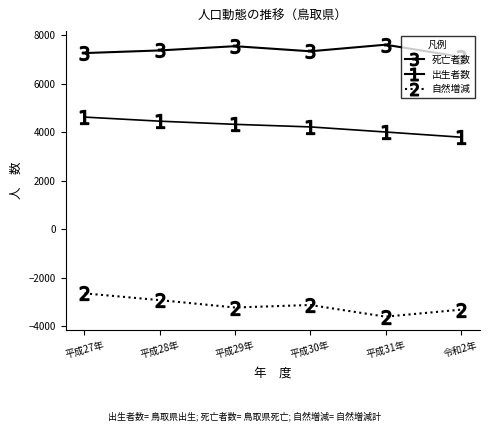

How many distinct data groups are displayed?

3